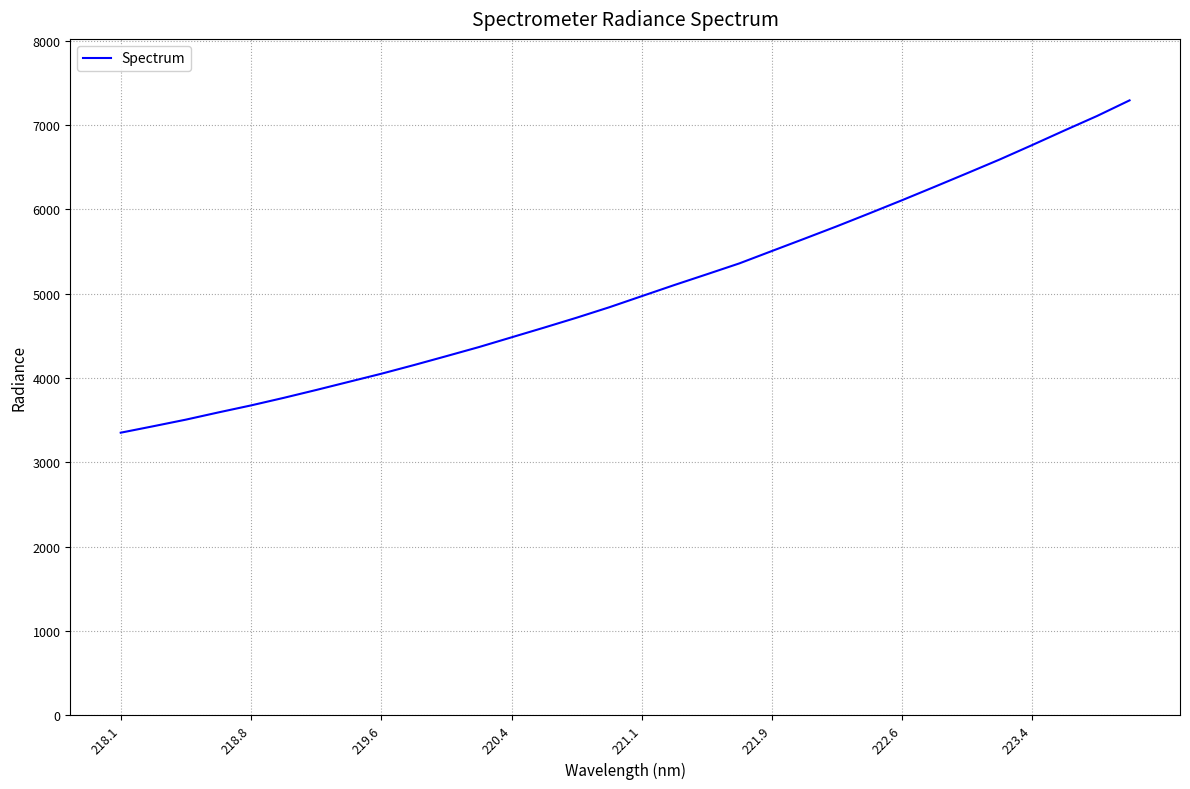

Does the chart display data point markers on the line(s)?

No